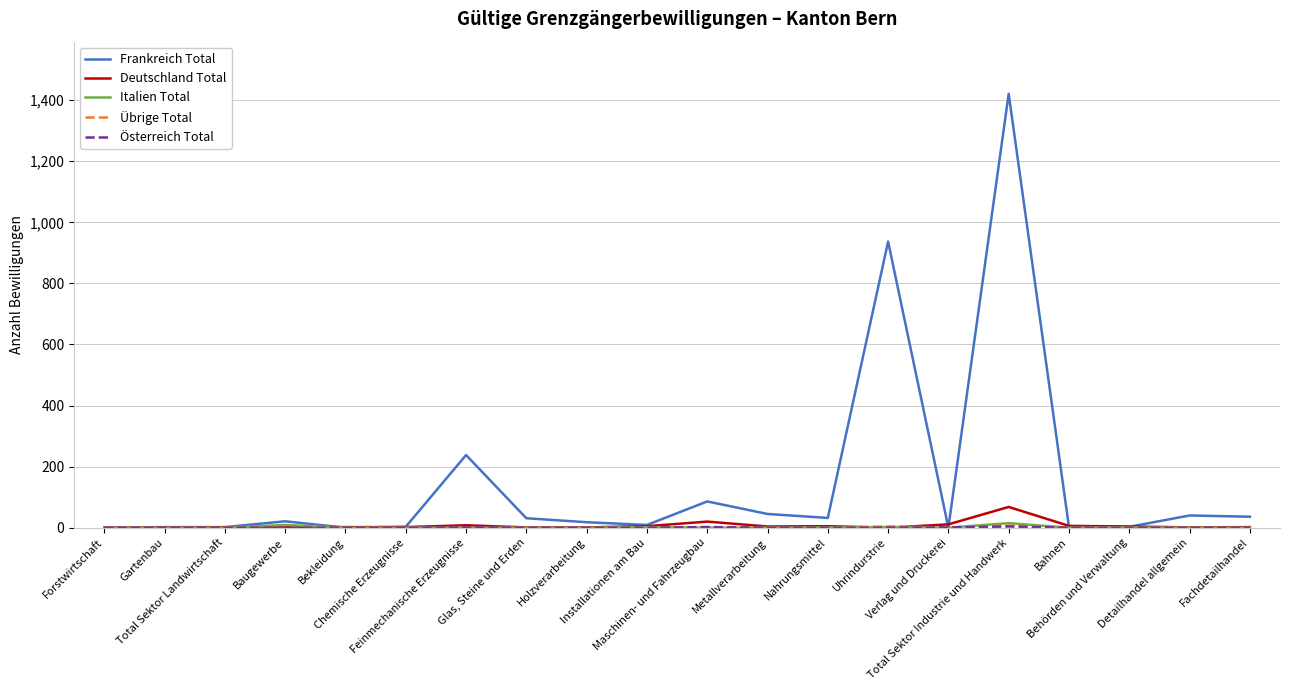

Which series has the largest range (max minus min)?

Frankreich Total